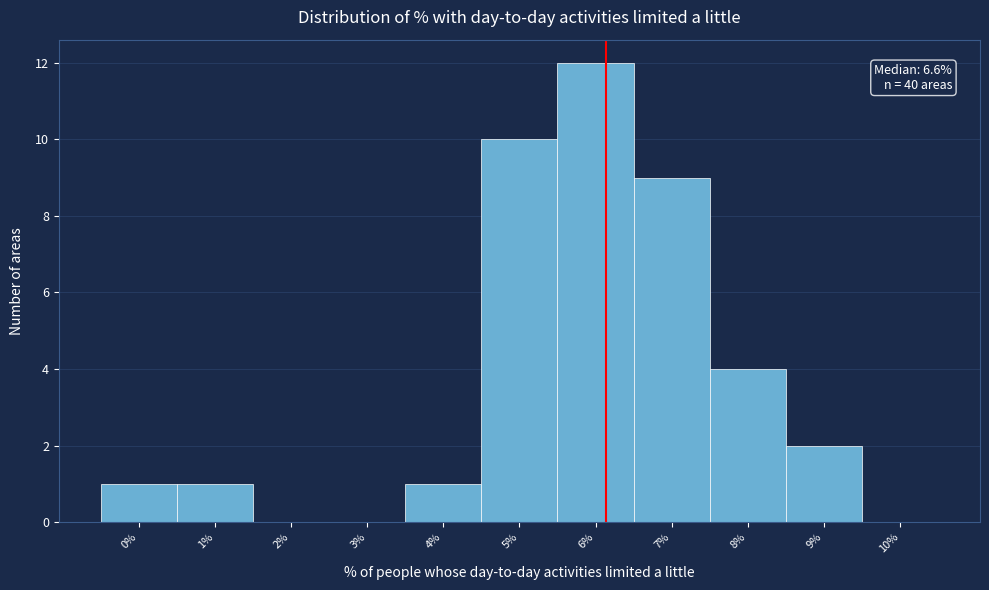

Reading right to left, transcribe all the data shown in this chart.

10%=0	9%=2	8%=4	7%=9	6%=12	5%=10	4%=1	3%=0	2%=0	1%=1	0%=1